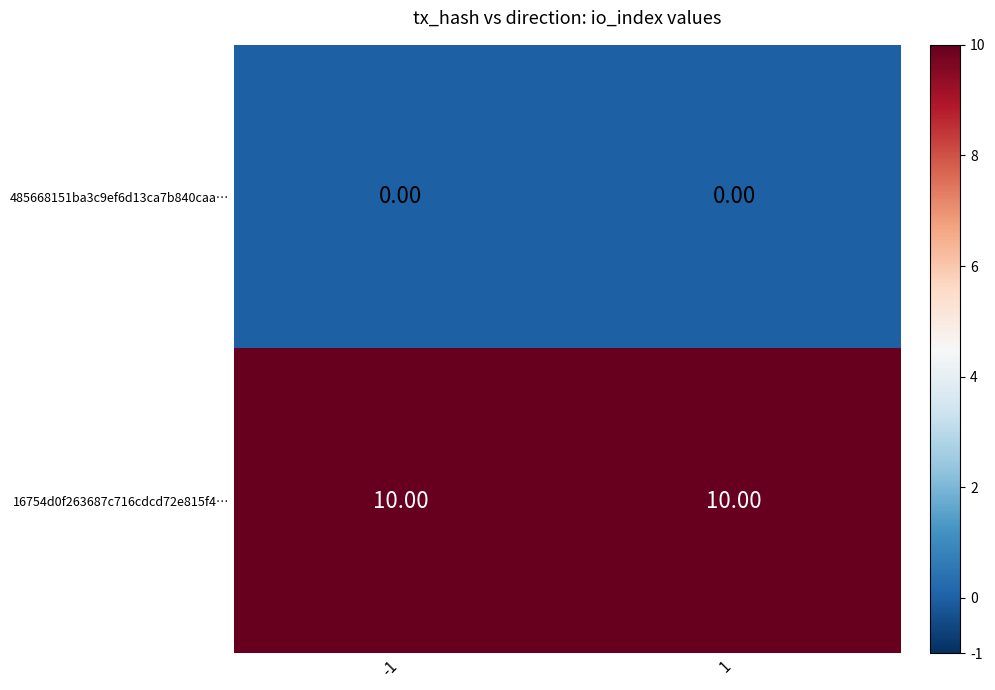

Rank the series at 1 from highest to lowest value.

16754d0f263687c716cdcd72e815f4…, 485668151ba3c9ef6d13ca7b840caa…